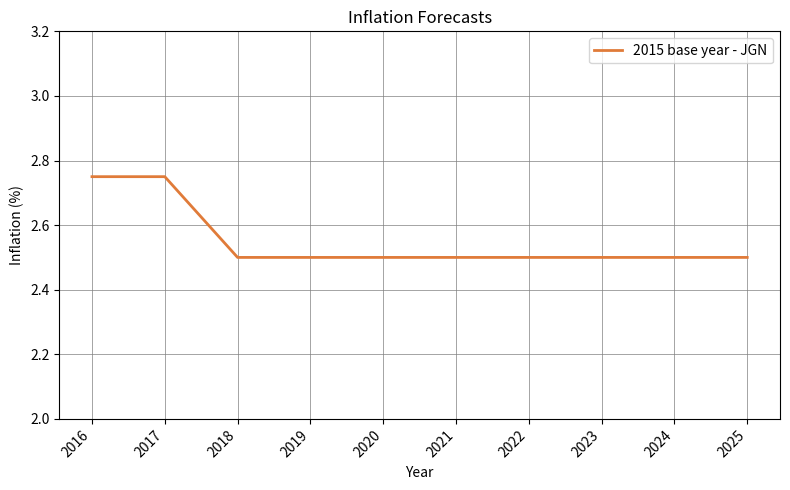

Between 2016 and 2020, which is larger?

2016